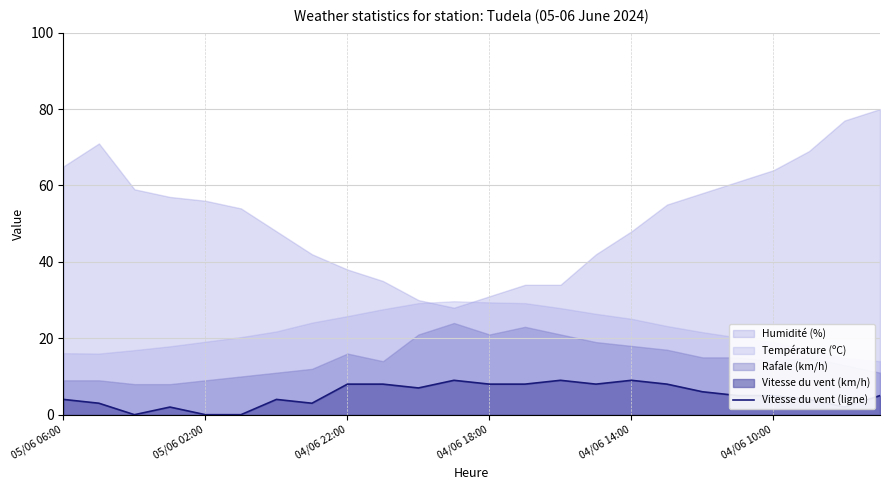

What is the change in value from 05/06 06:00 to 9?

+4